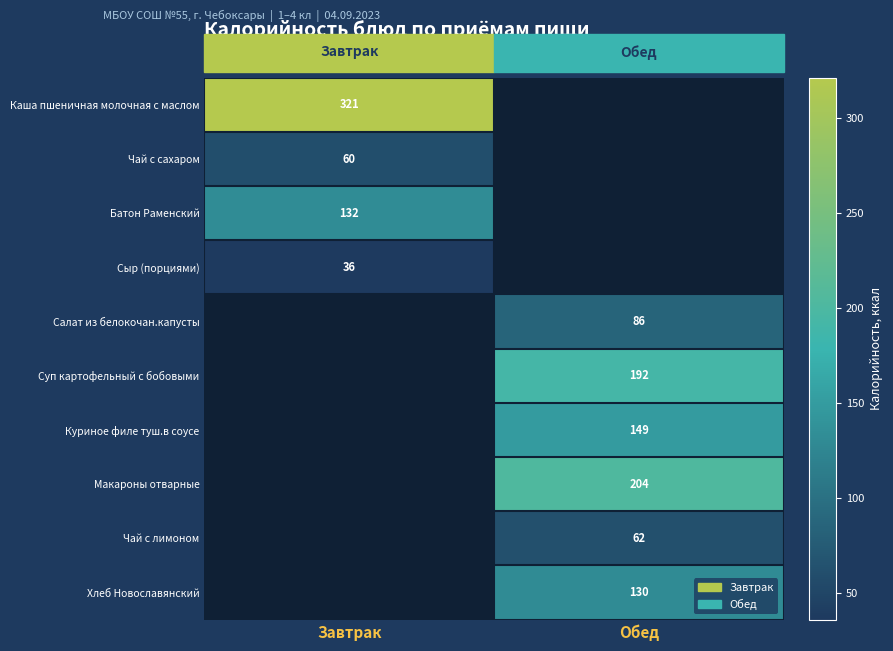

What is the smallest value displayed?

36.0